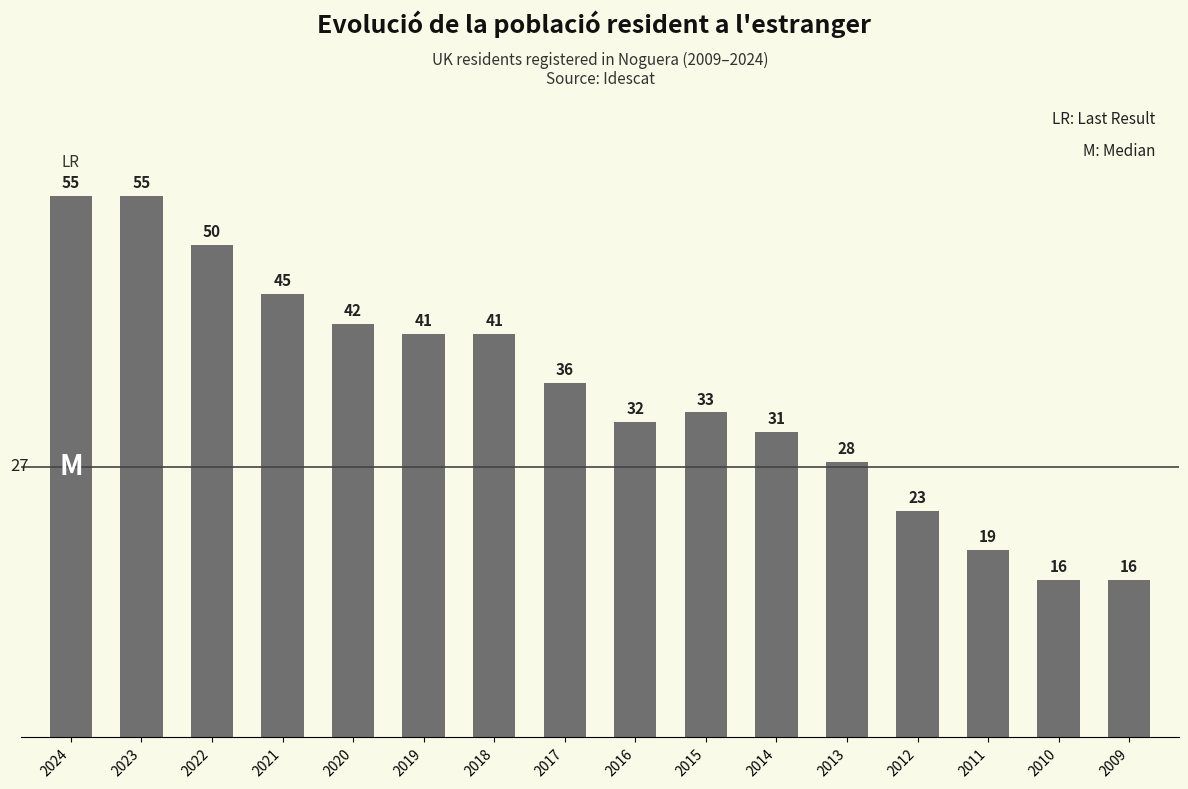

What is the change in value from 2014 to 2013?

-3